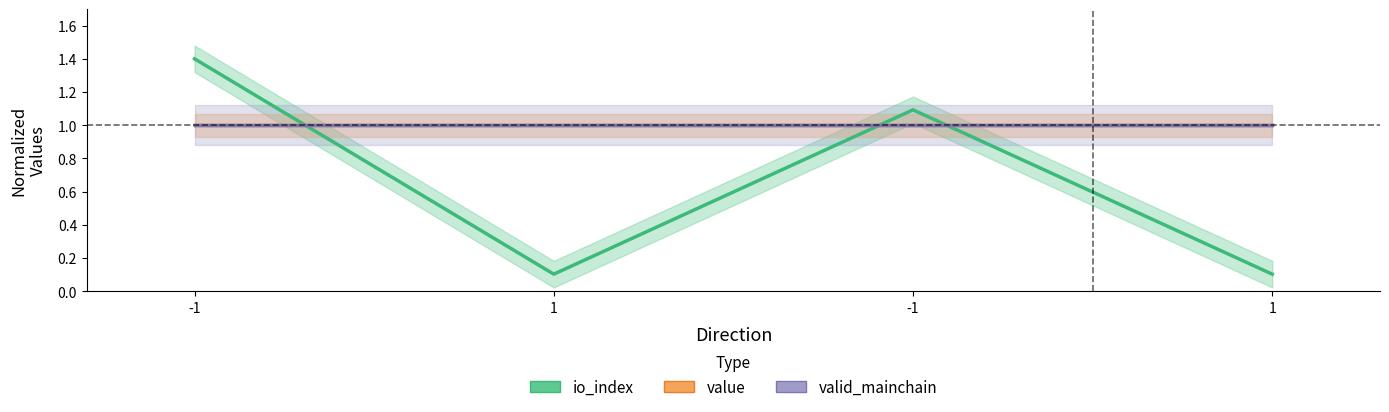

At -1, list the series in order from largest to smallest.

io_index, value, valid_mainchain